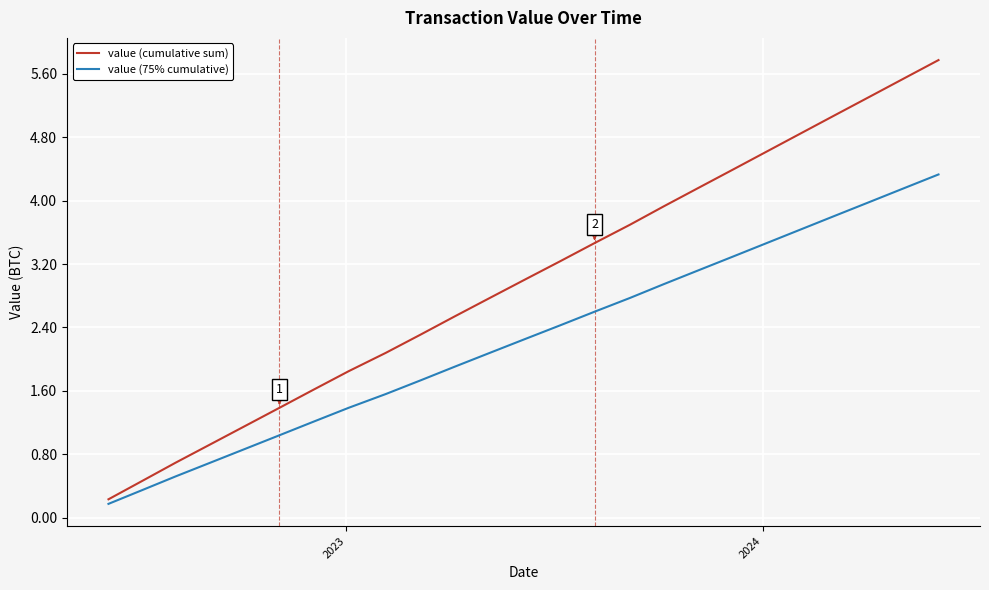

Is this an area chart (filled region under the line)?

No